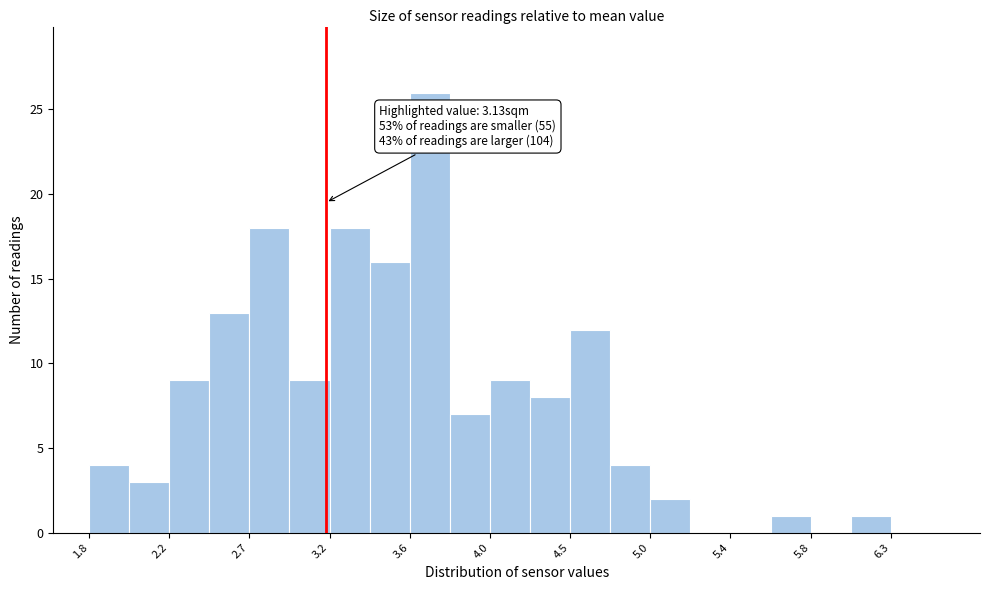

Which range on the x-axis has the tallest bar?

3.600 to 3.825